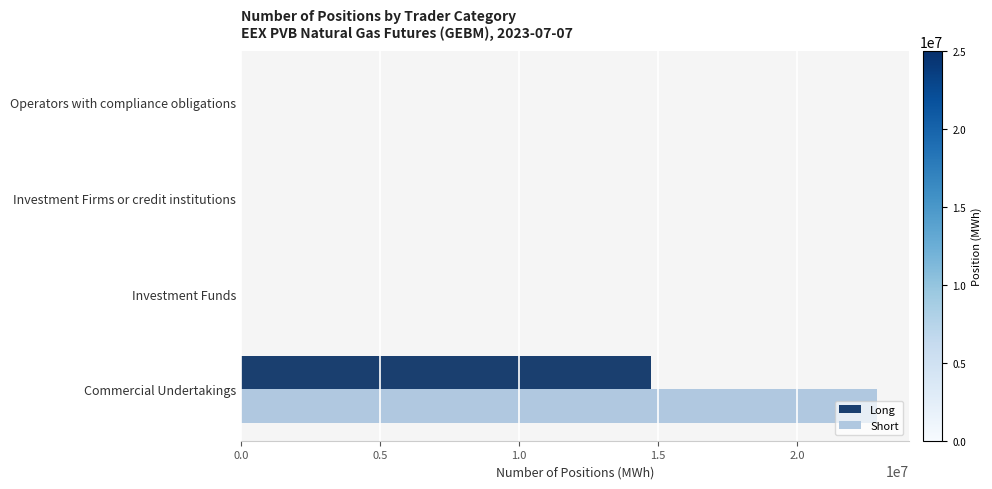

What are all the series names shown in the legend?

Long, Short